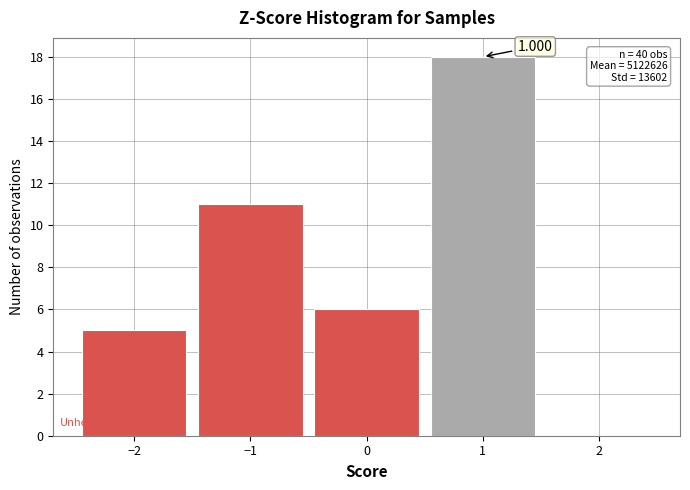

Which range on the x-axis has the tallest bar?

0.5 to 1.5